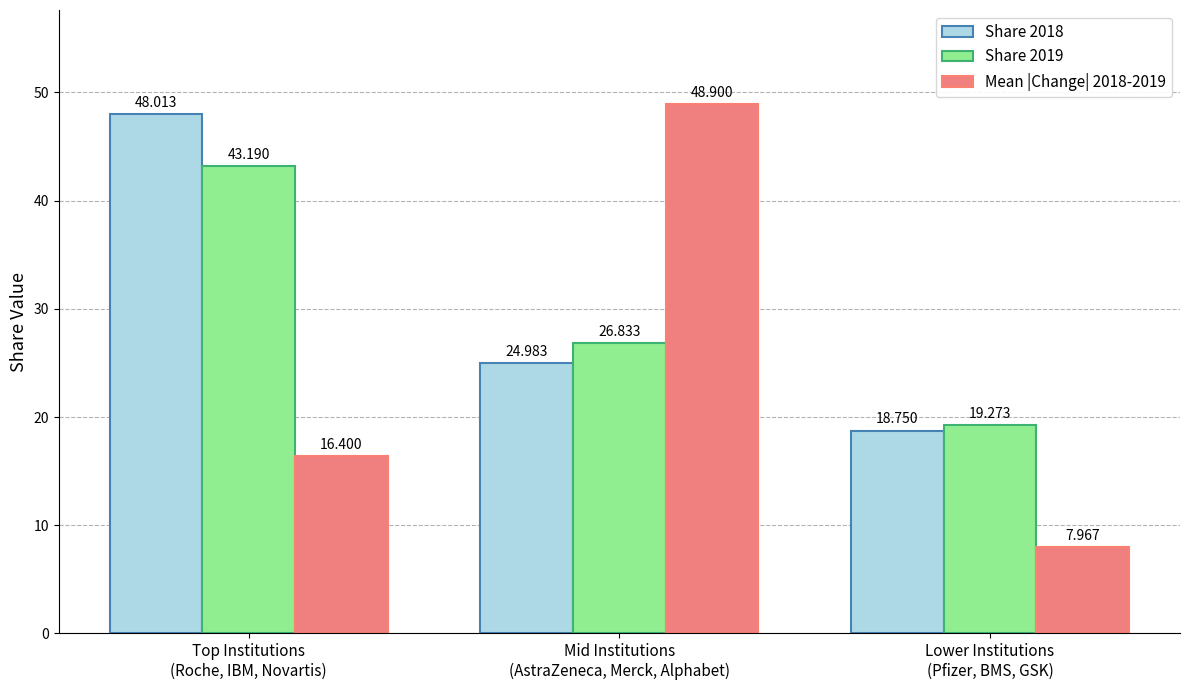

What is the difference between the Share 2019 values at Mid Institutions
(AstraZeneca, Merck, Alphabet) and Top Institutions
(Roche, IBM, Novartis)?

16.4